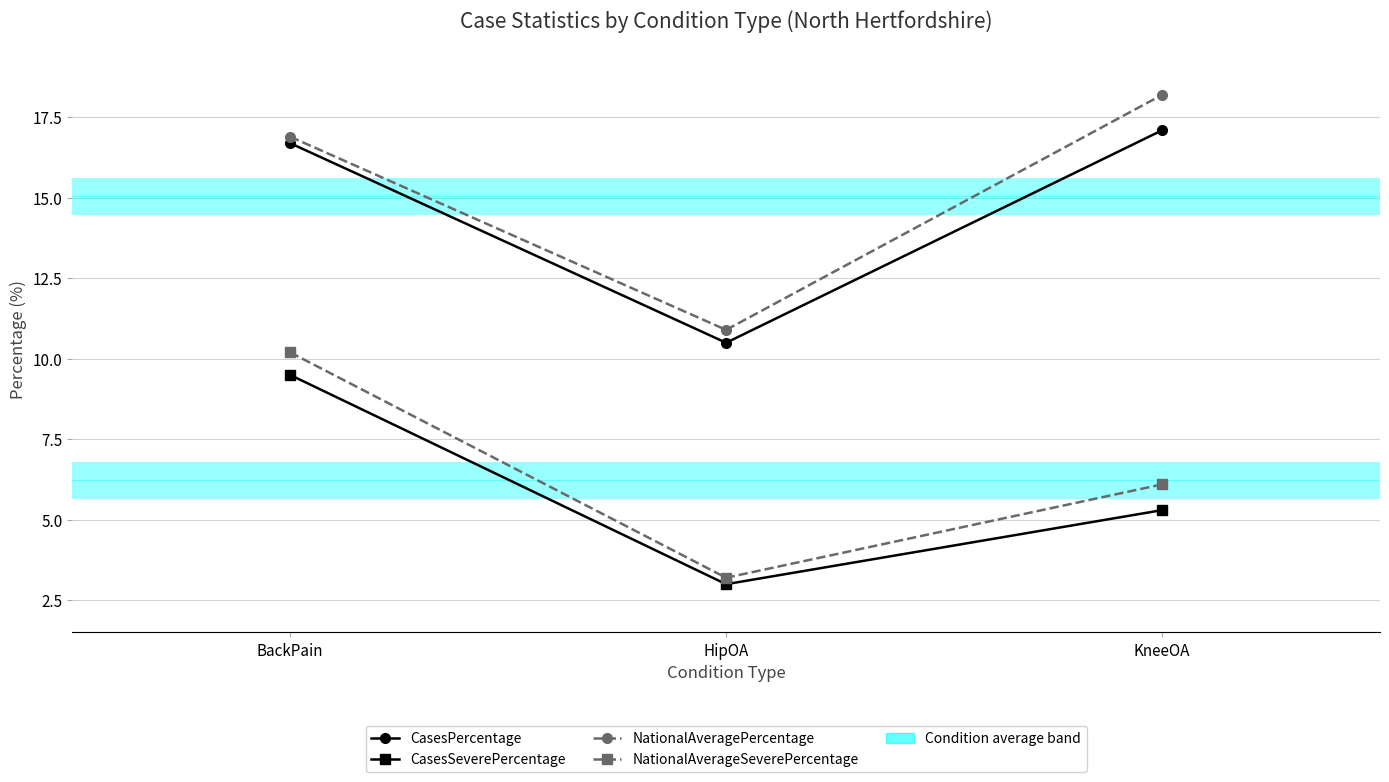

The NationalAveragePercentage series shows 18.2 at KneeOA. True or false?

True